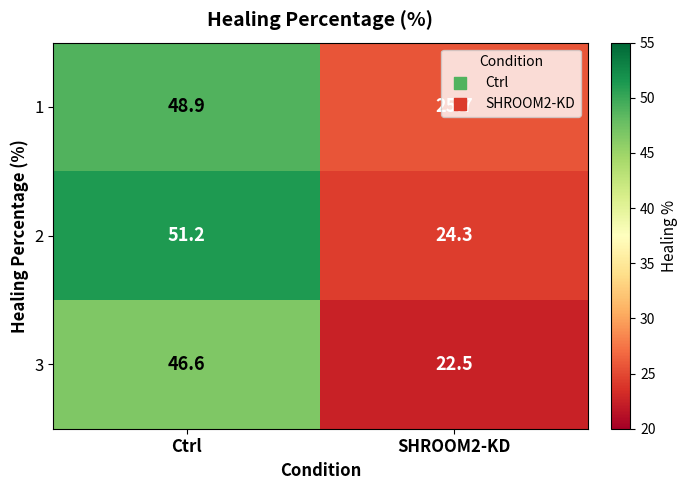

What is the difference between the 2 values at SHROOM2-KD and Ctrl?

26.9